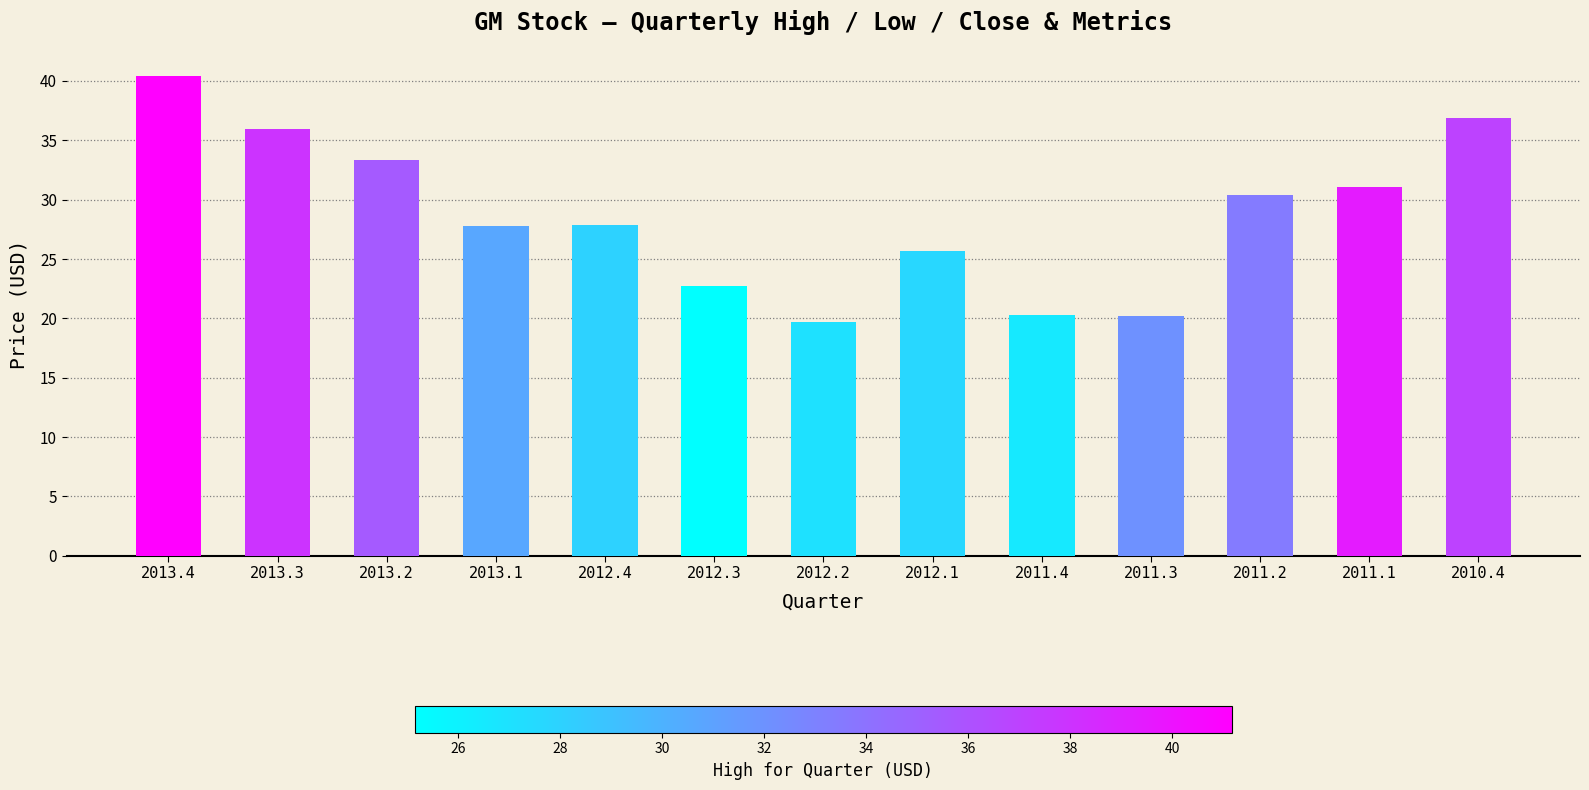

Which category has the highest value across all series?

2013.4